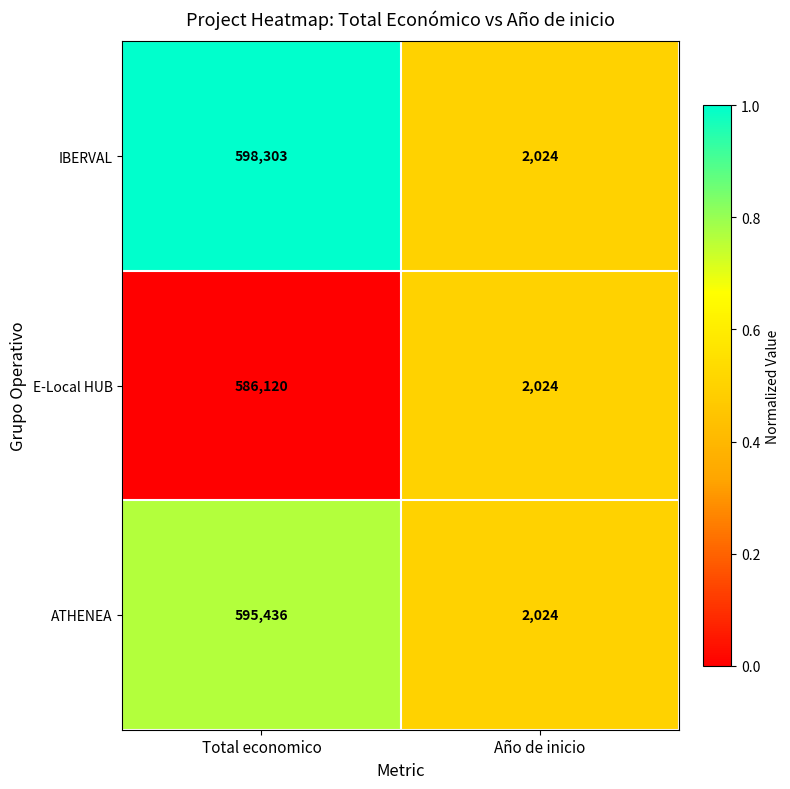

What value does the IBERVAL series have at Total economico, to the nearest 100?

598300